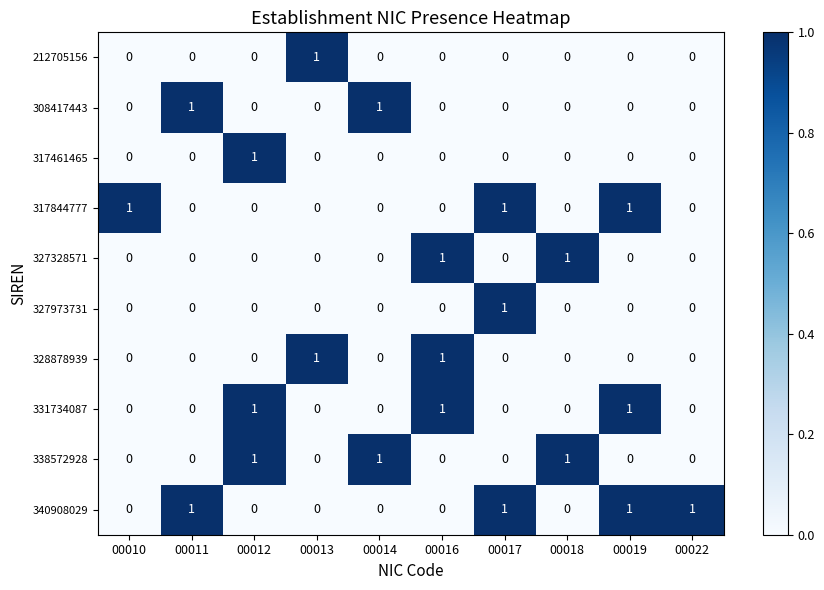

What is the sum of all 340908029 values?

4